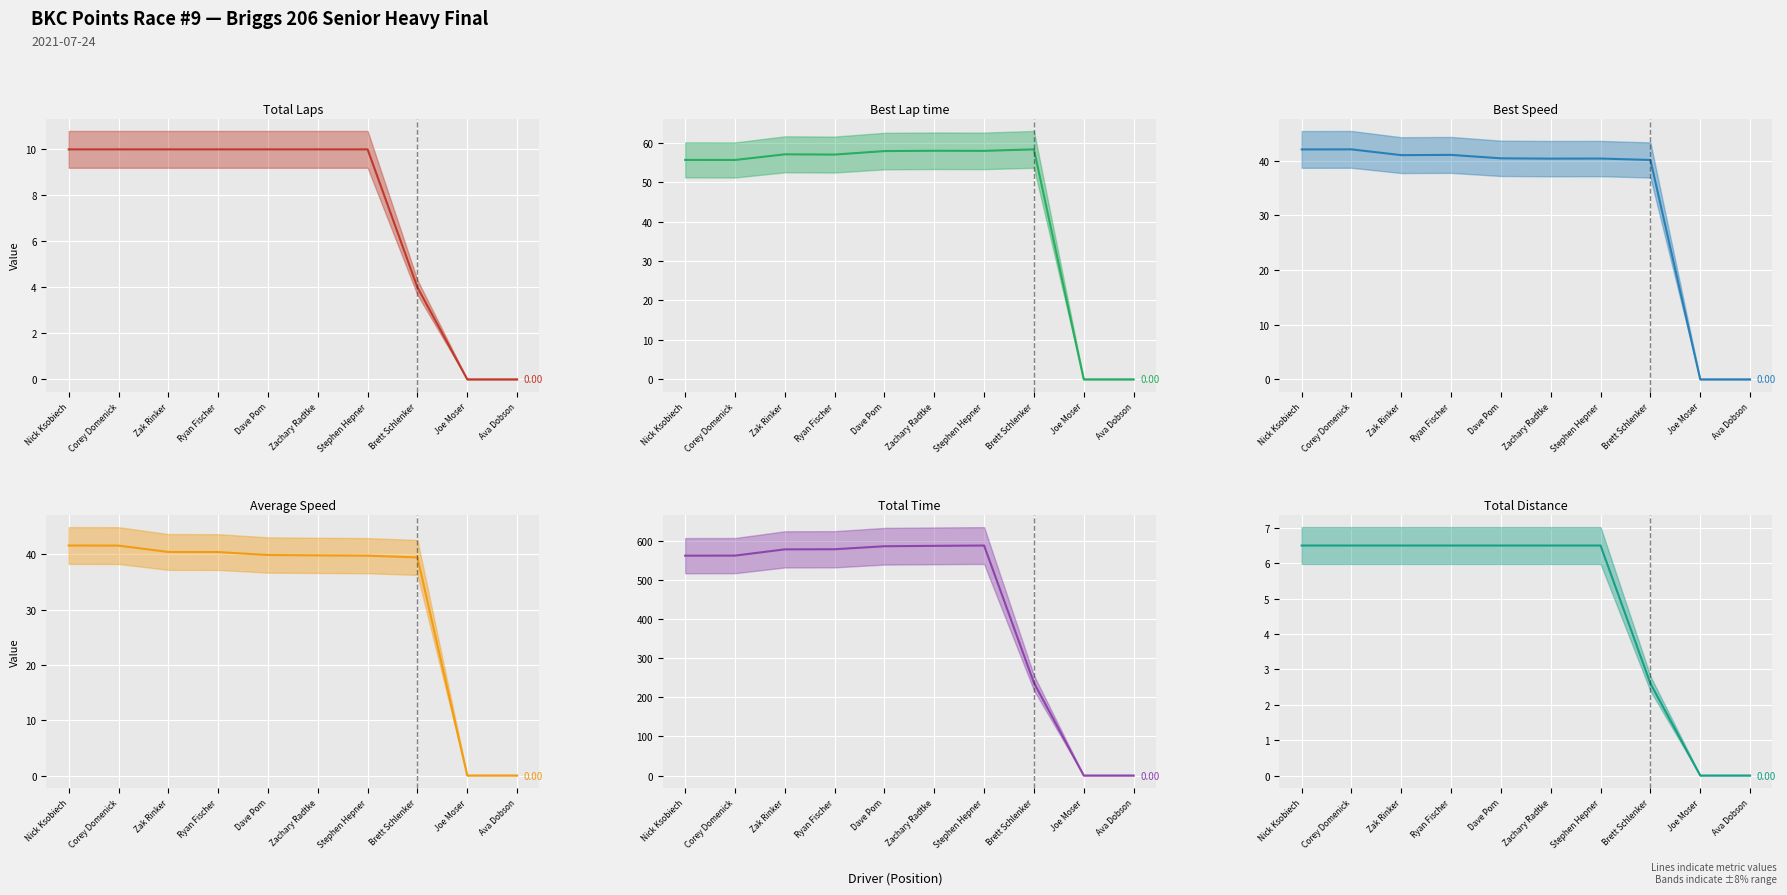

Between Dave Pom and Brett Schlenker, which series saw the biggest shift?

Total Time (line)